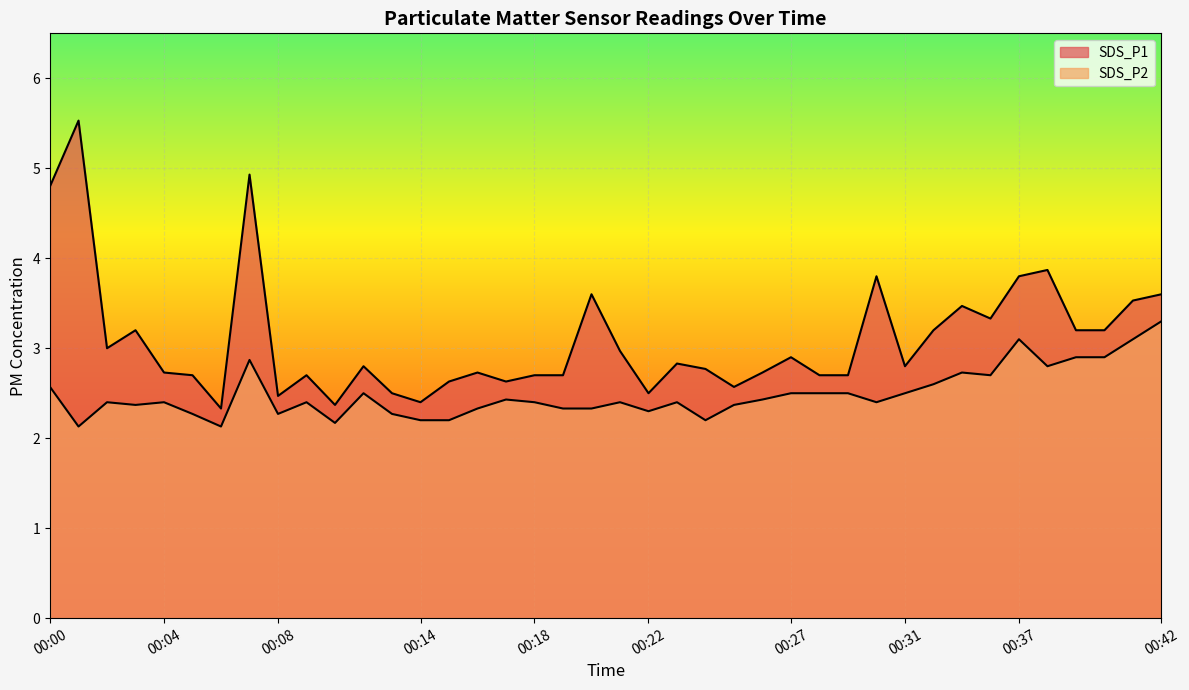

What is the highest value of the SDS_P2 series?

3.3